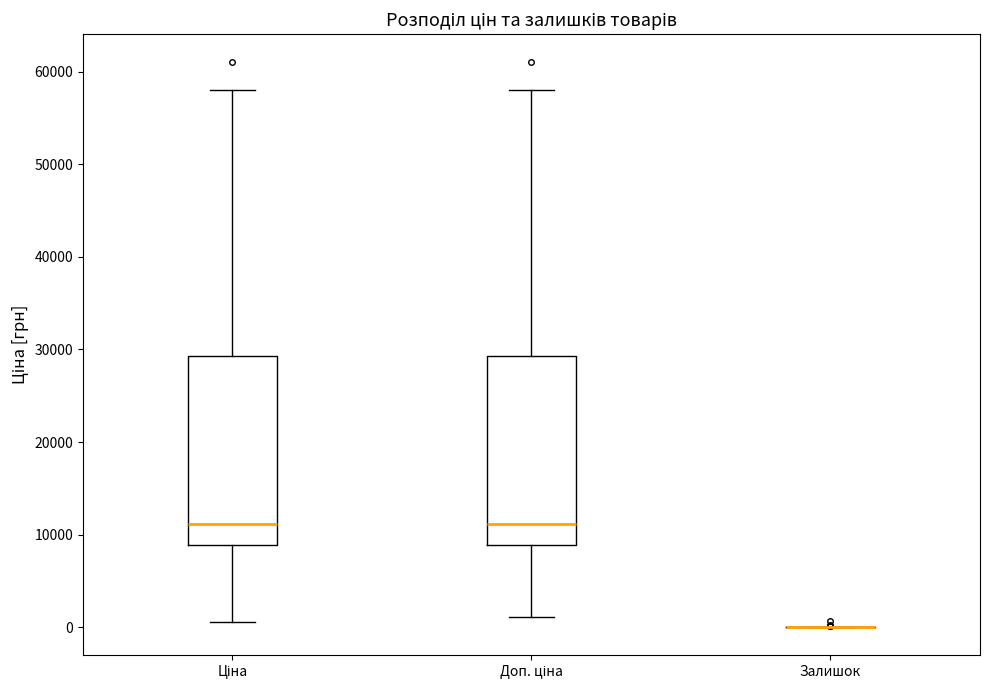

Where does the lower whisker of the box for Ціна end on the y-axis? The values are not printed on the chart, so give them approximately, as read against the axis.

1000